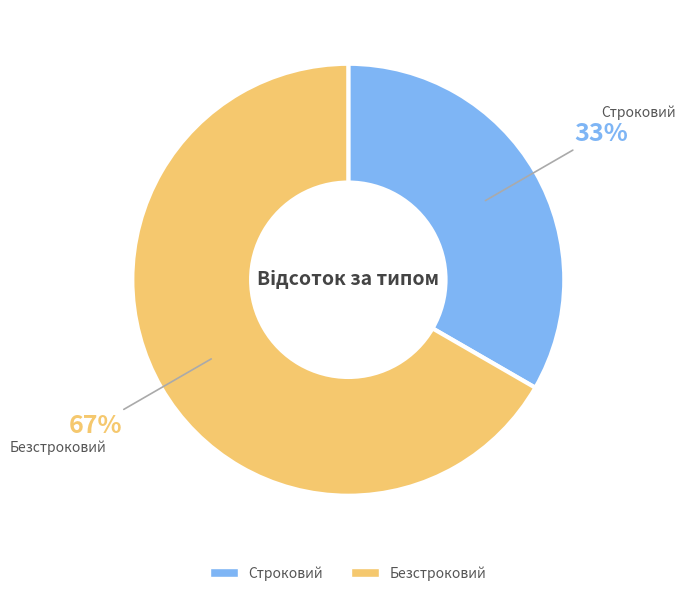

Combined, do Безстроковий and Строковий account for over 50%?

Yes